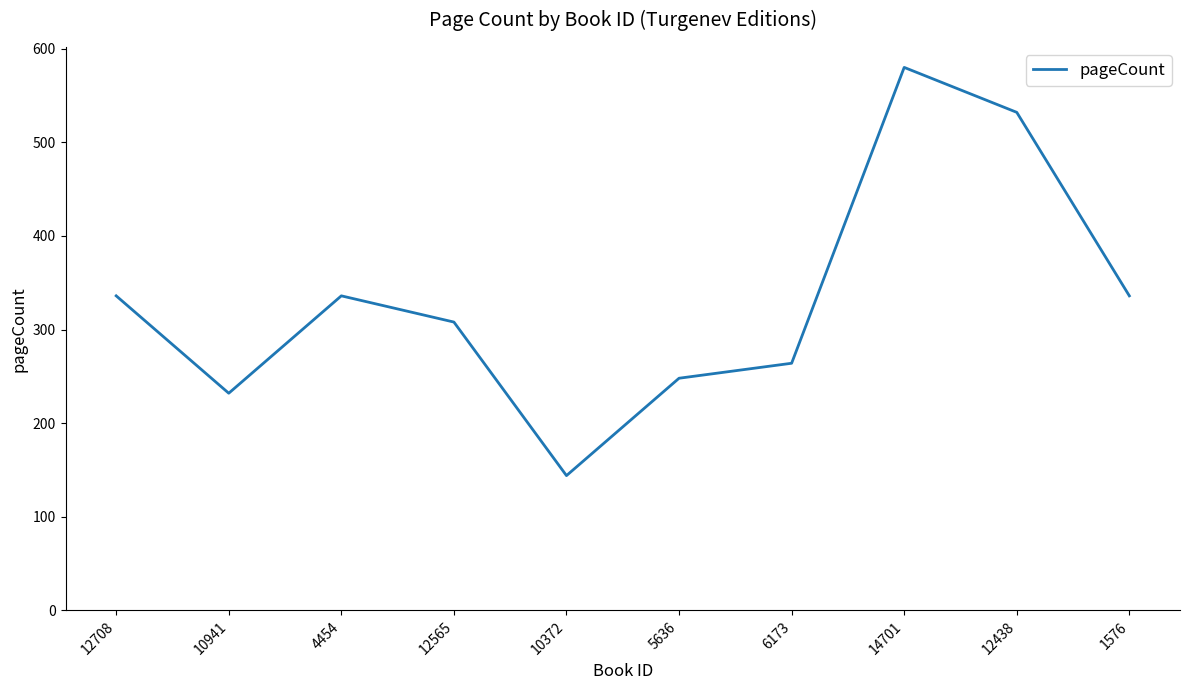

What is the minimum value shown in the chart?

144